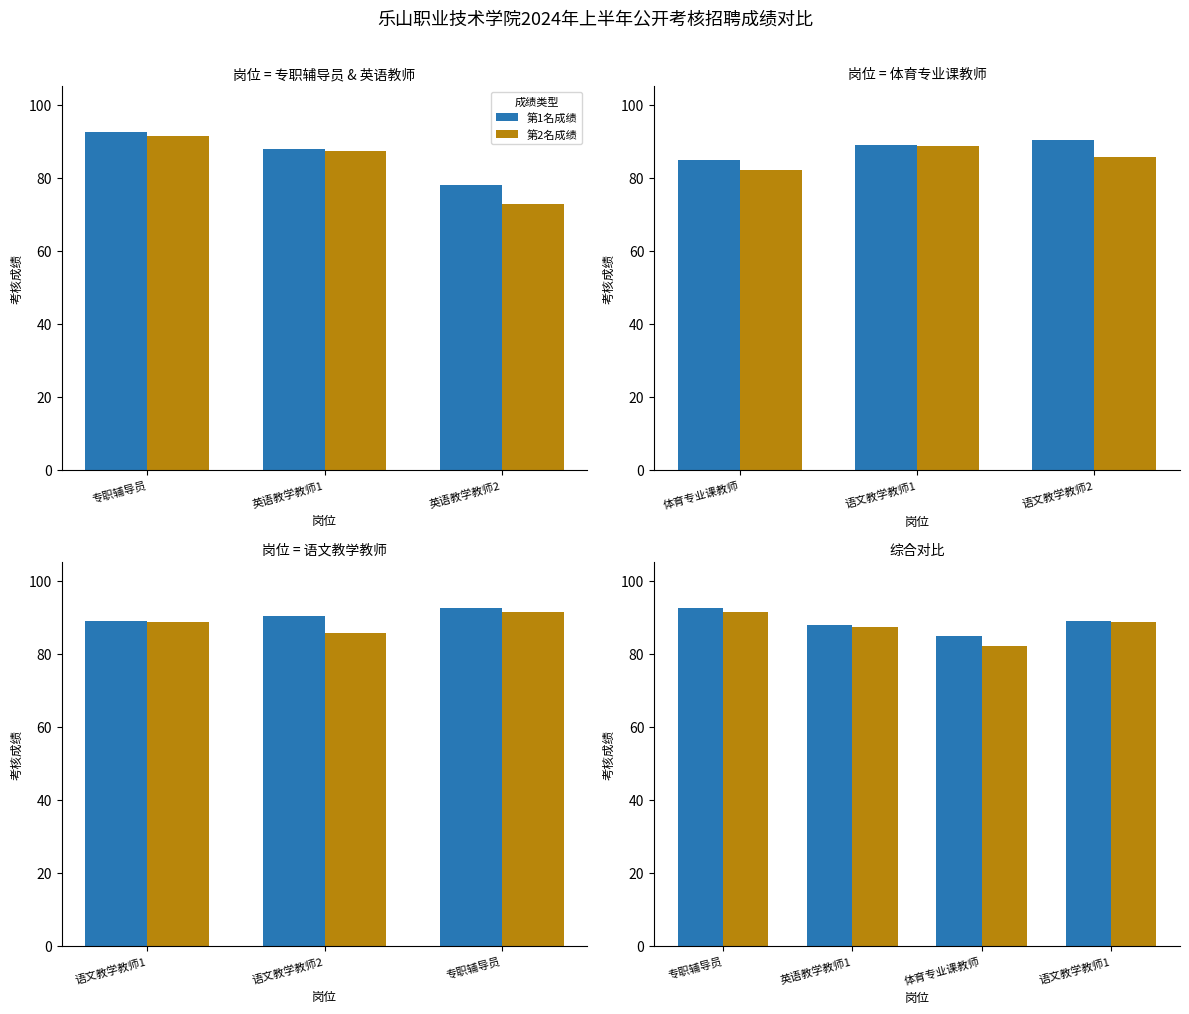

Between 专职辅导员 and 英语教学教师1, which is larger?

专职辅导员